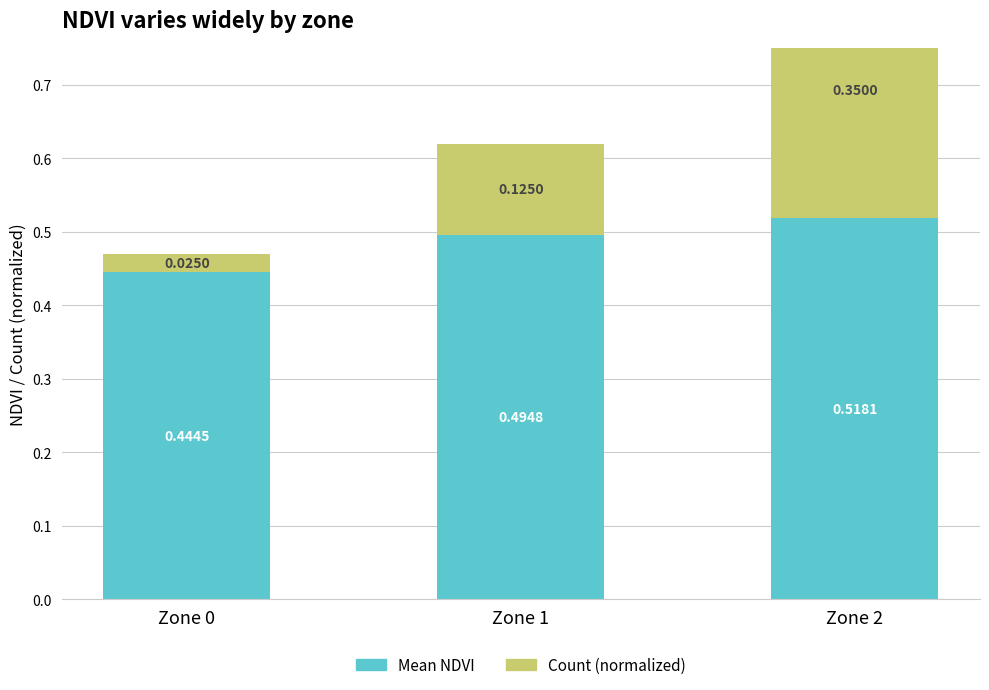

Reading left to right, list all the values displayed in this chart.

Mean NDVI: 0.4	0.5	0.5
Count (normalized): 0.0	0.1	0.3